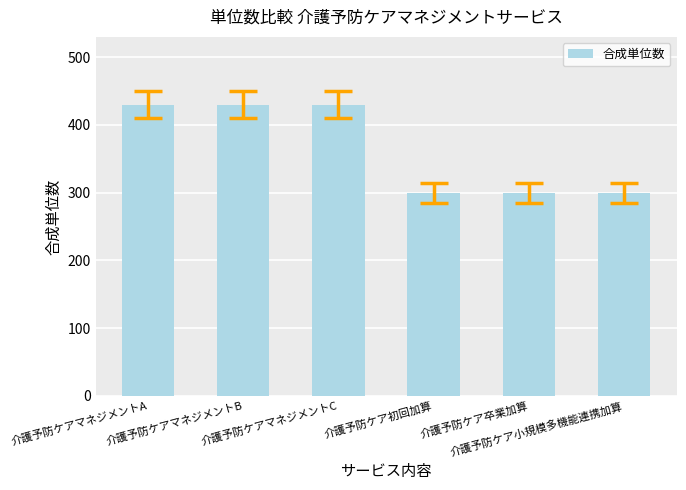

What is the greatest value displayed?

430